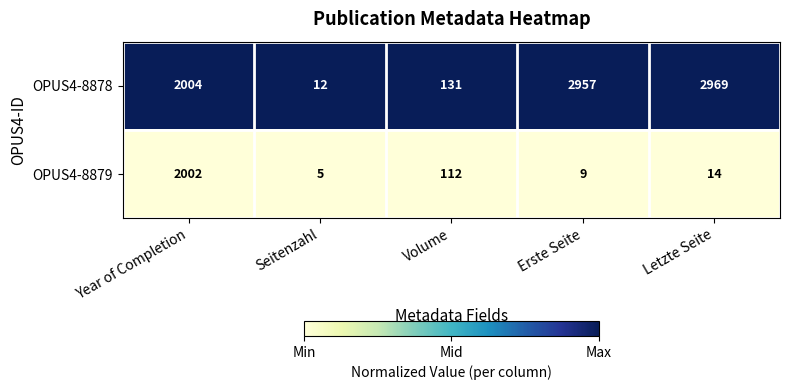

Which series has the largest total across all categories?

OPUS4-8878